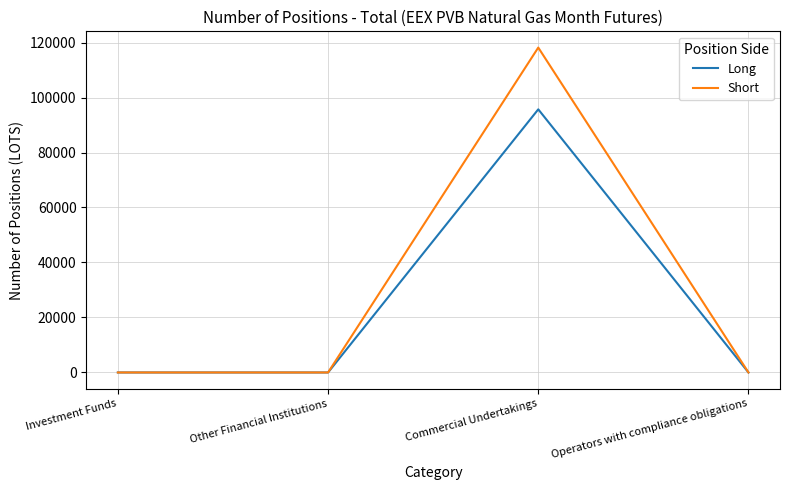

At how many categories does at least one series exceed 45422?

1